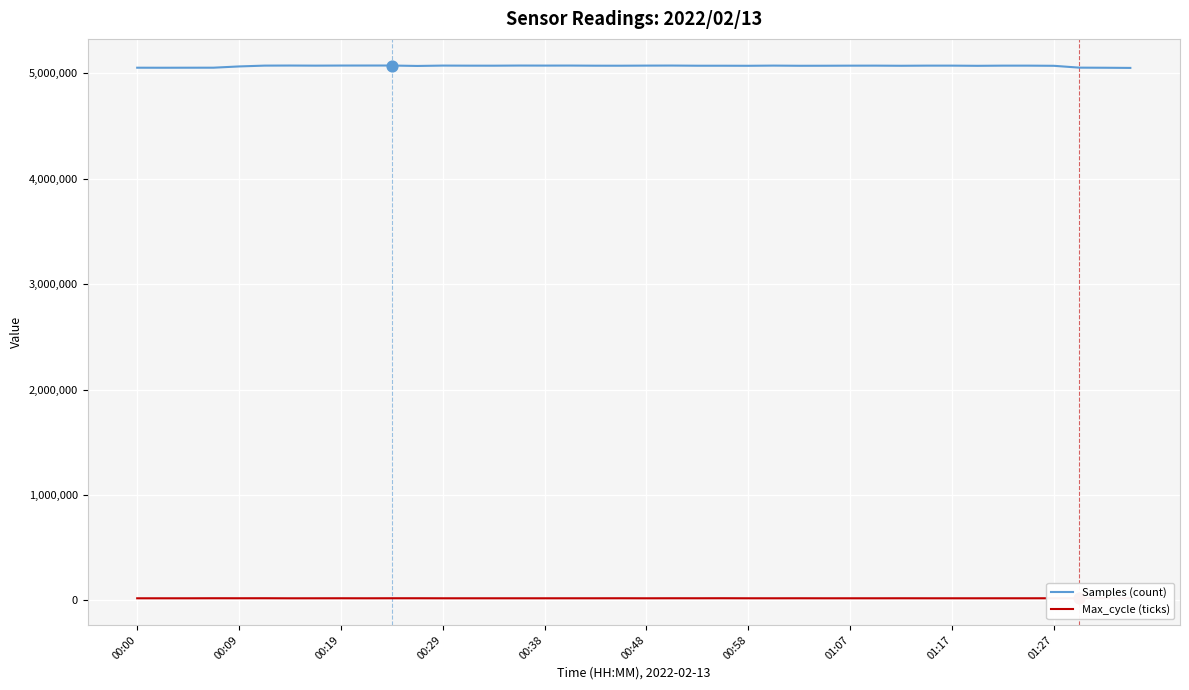

Which series contains the highest Y value?

Samples (count)